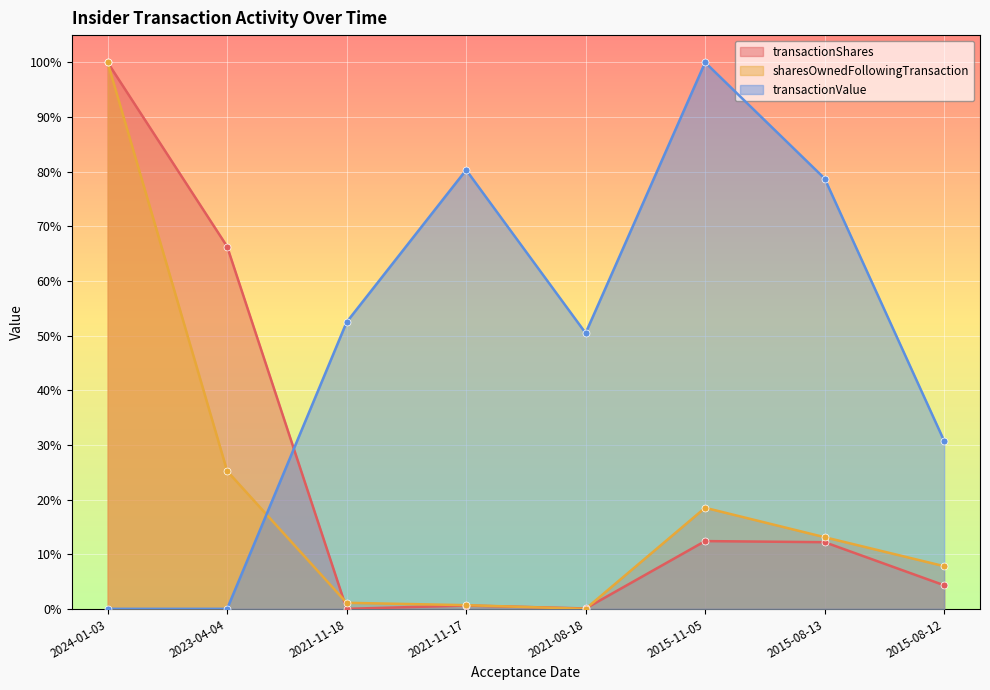

Which series reaches the minimum Y coordinate?

transactionShares